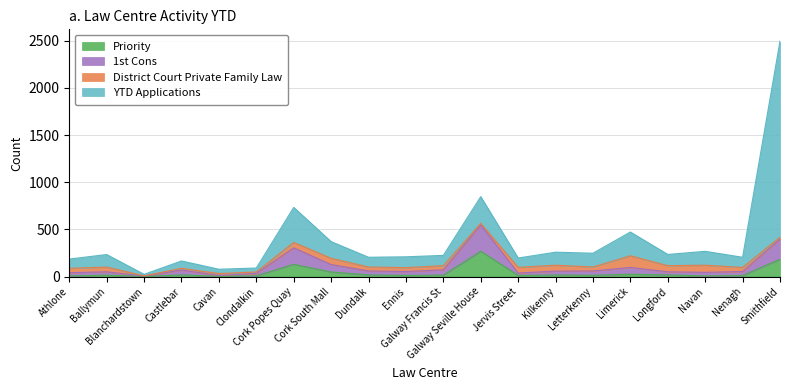

At which category is the sum across all series the highest?

Smithfield